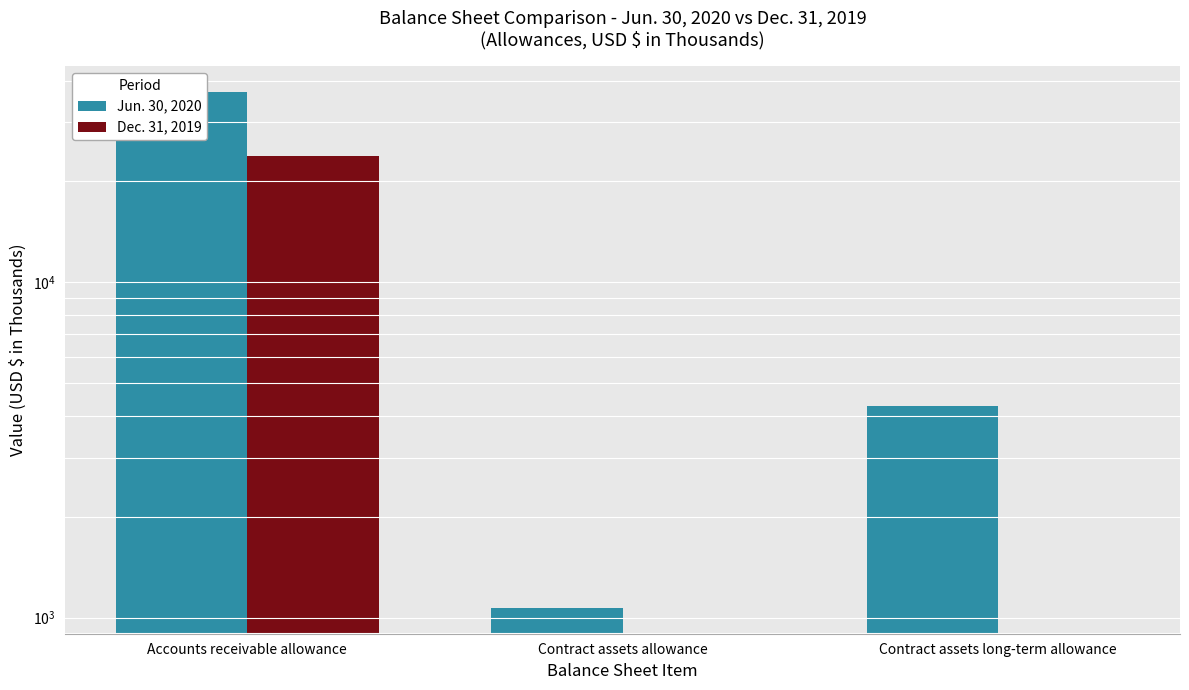

At Contract assets long-term allowance, list the series in order from largest to smallest.

Jun. 30, 2020, Dec. 31, 2019